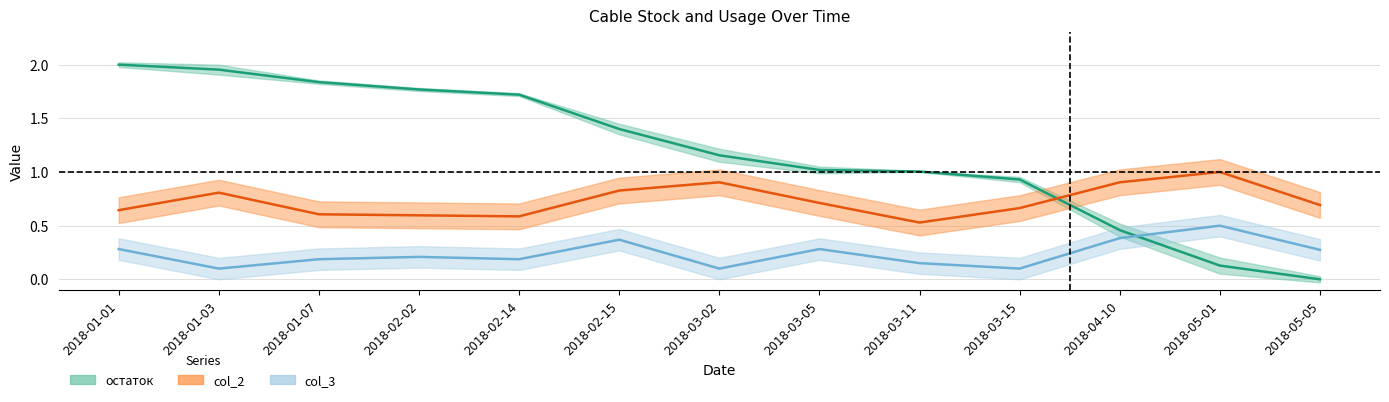

What is the label of the 6th point from the left?

2018-02-15